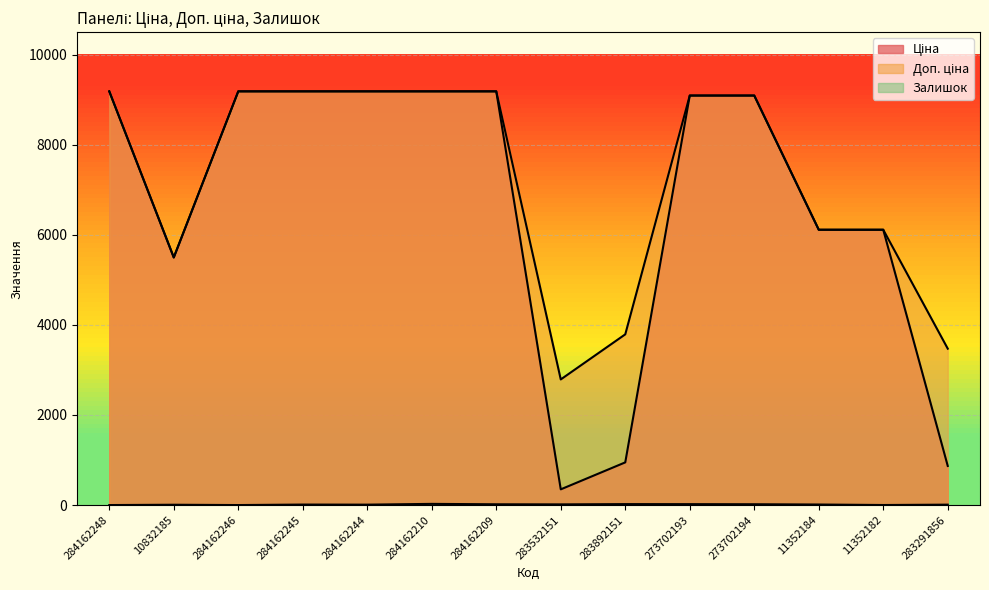

Reading right to left, extract all data points from this chart.

Ціна: 283291856=868.0	11352182=6112.5	11352184=6112.5	273702194=9092.0	273702193=9092.0	283892151=947.6	283532151=348.6	284162209=9185.1	284162210=9185.1	284162244=9185.1	284162245=9185.1	284162246=9185.1	10832185=5497.3	284162248=9185.1
Доп. ціна: 283291856=3472.1	11352182=6112.5	11352184=6112.5	273702194=9092.0	273702193=9092.0	283892151=3790.3	283532151=2789.2	284162209=9185.1	284162210=9185.1	284162244=9185.1	284162245=9185.1	284162246=9185.1	10832185=5497.3	284162248=9185.1
Залишок: 283291856=9.0	11352182=1.0	11352184=12.0	273702194=18.0	273702193=20.0	283892151=21.0	283532151=15.0	284162209=17.0	284162210=26.0	284162244=9.0	284162245=11.0	284162246=0.0	10832185=7.0	284162248=0.0